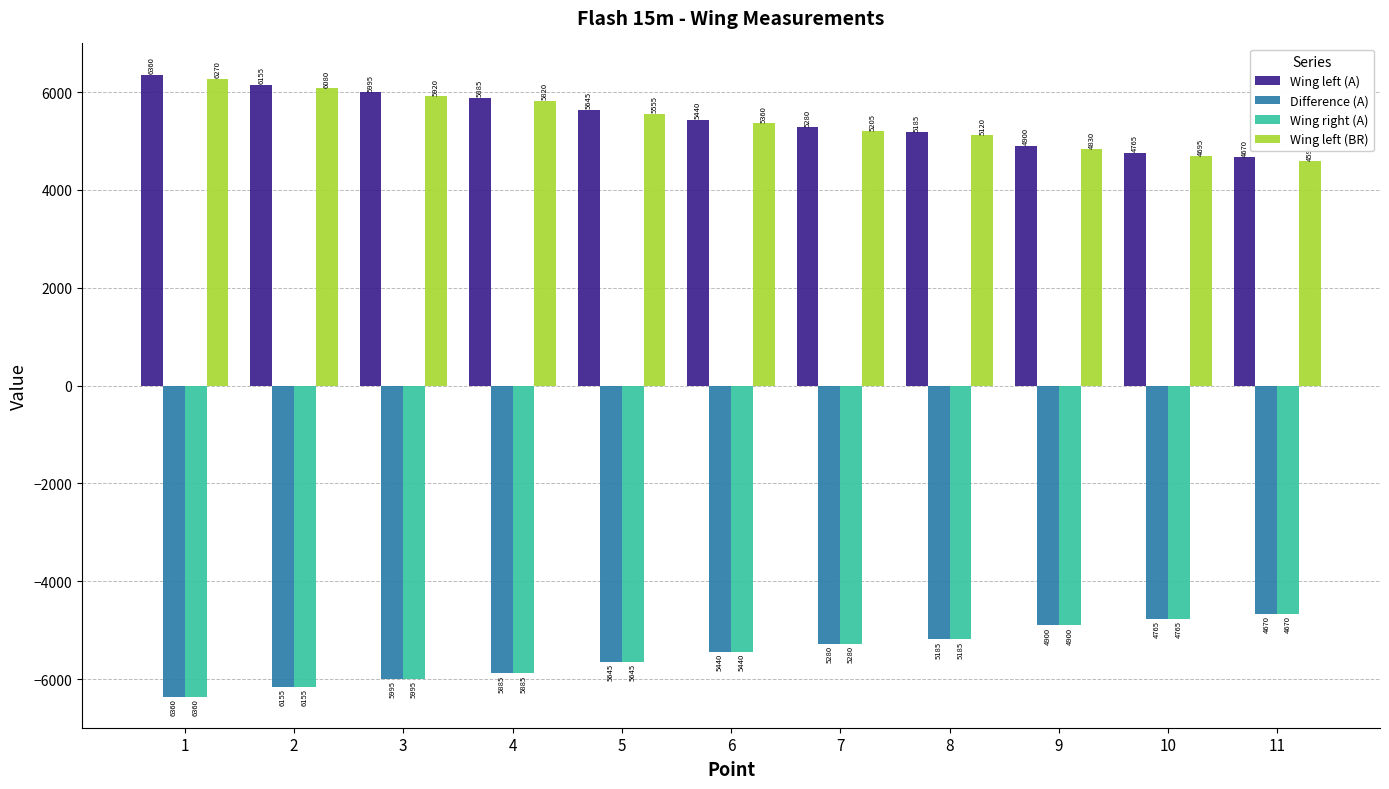

What is the spread (max minus min) of values at 2?

12310